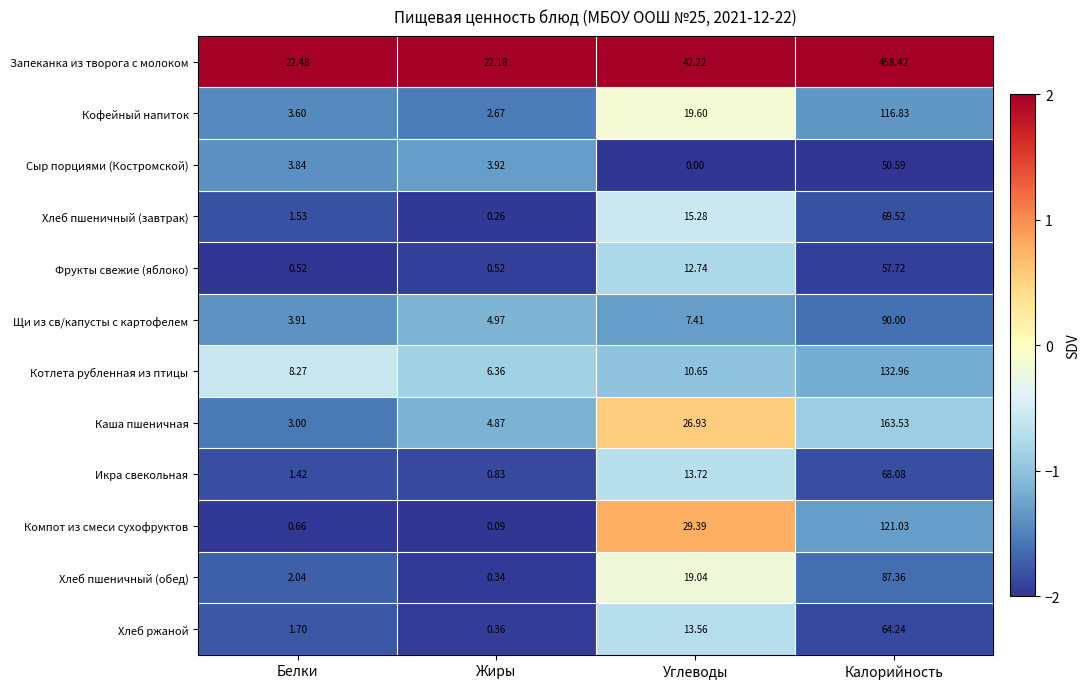

What is the total value across all series at Калорийность?

1480.3